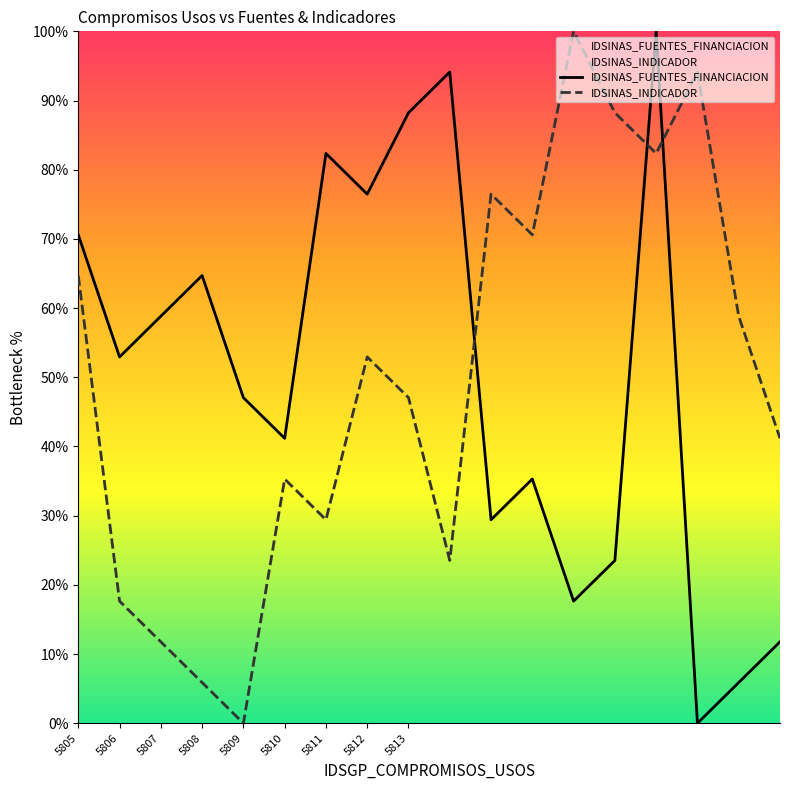

Between 5807 and 5812, which is larger?

5812